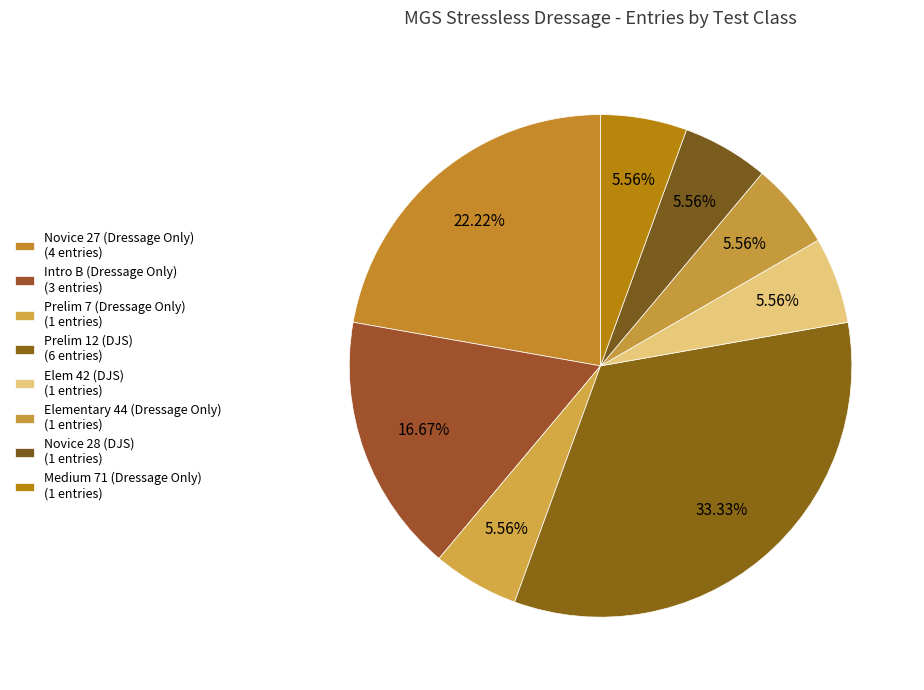

Count the number of slices in the pie.

8